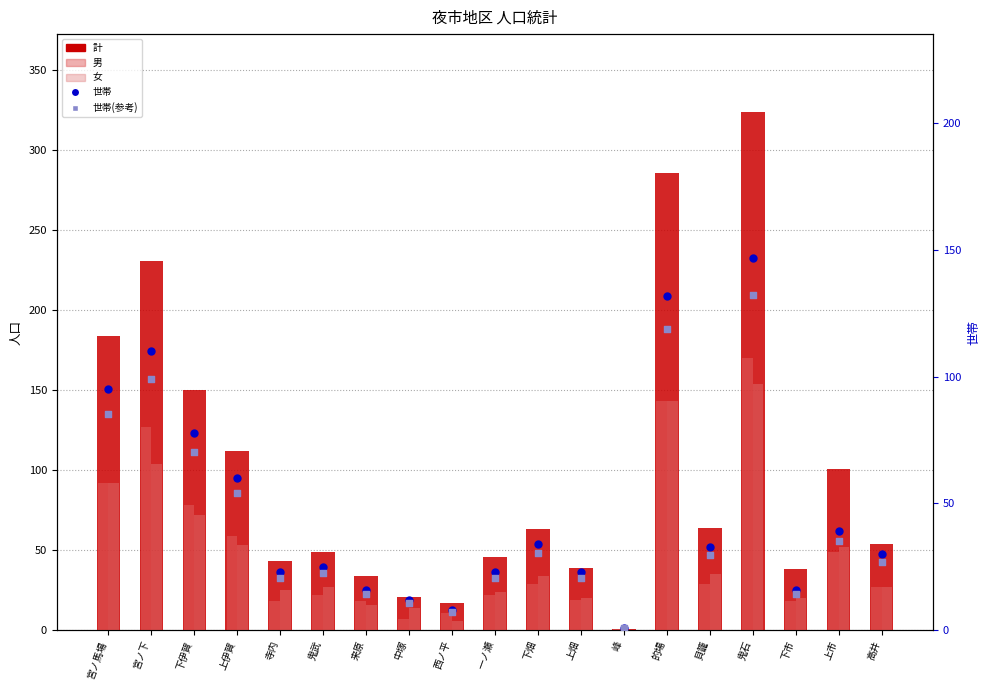

At how many categories does at least one series exceed 174?

4